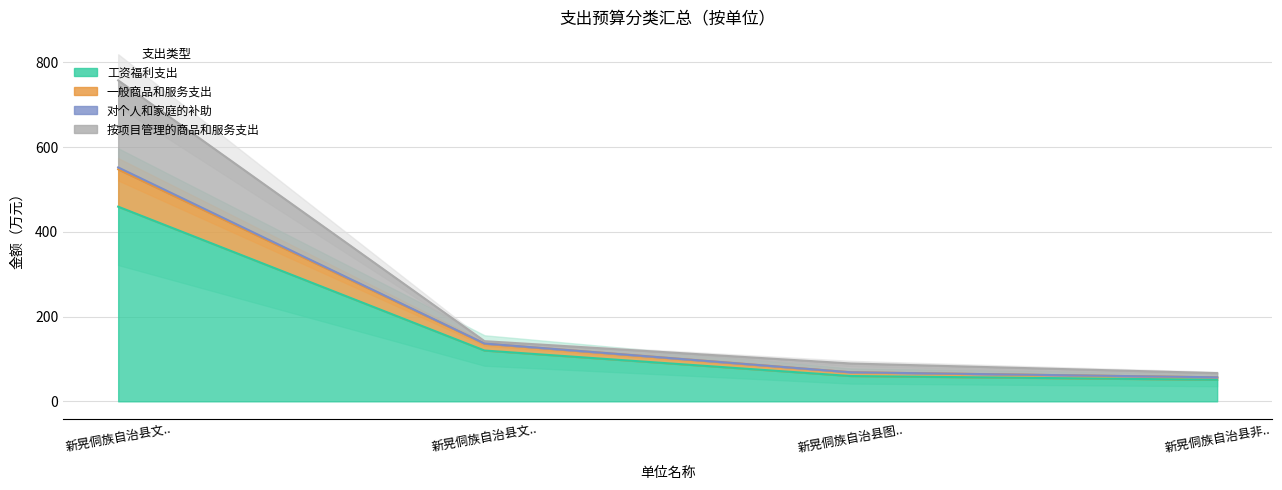

Is it true that 对个人和家庭的补助 equals 219.0 at 新晃侗族自治县文..?

False